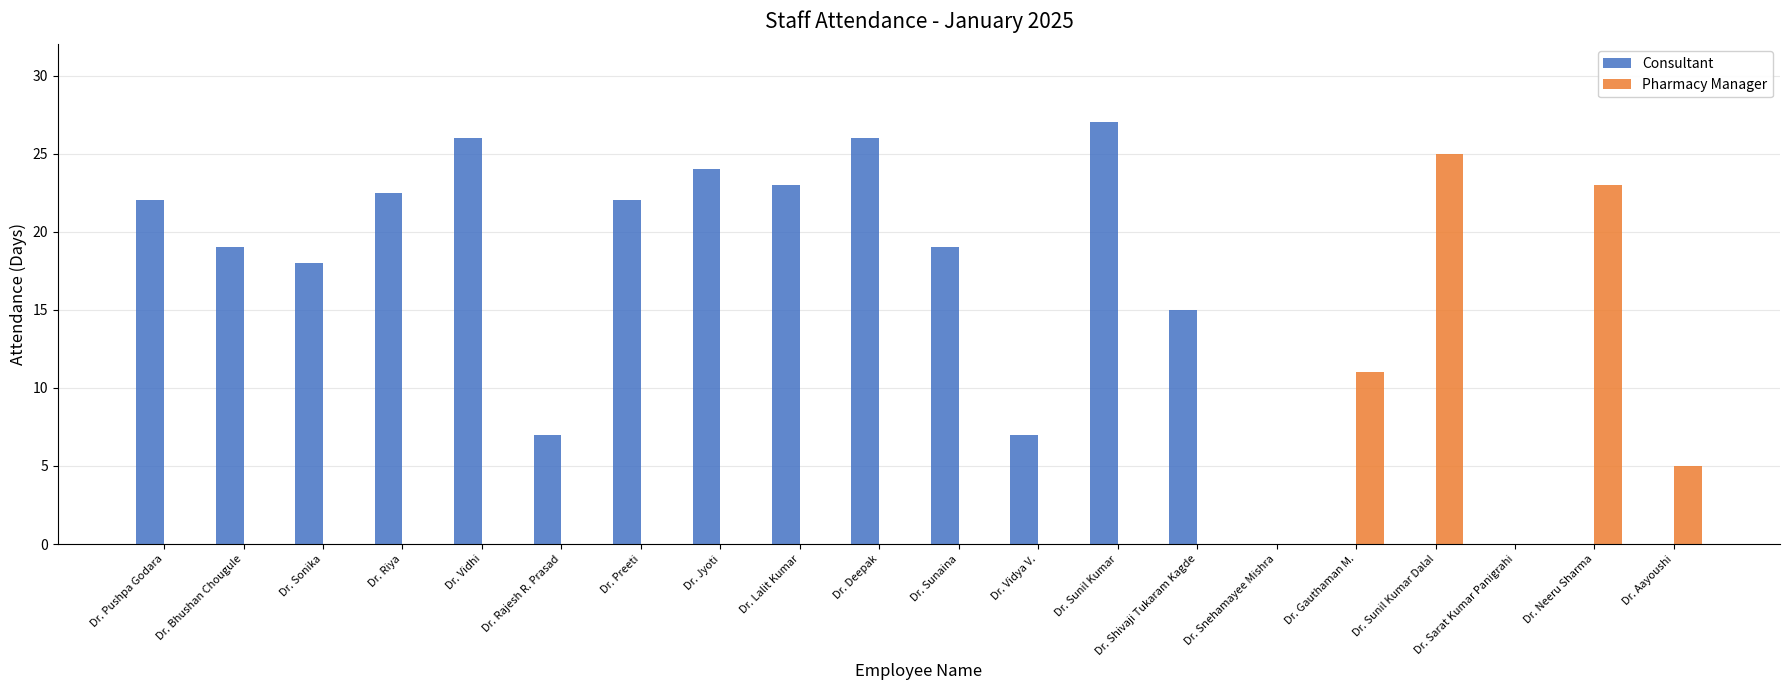

Which series changed the most between Dr. Sarat Kumar Panigrahi and Dr. Neeru Sharma?

Pharmacy Manager